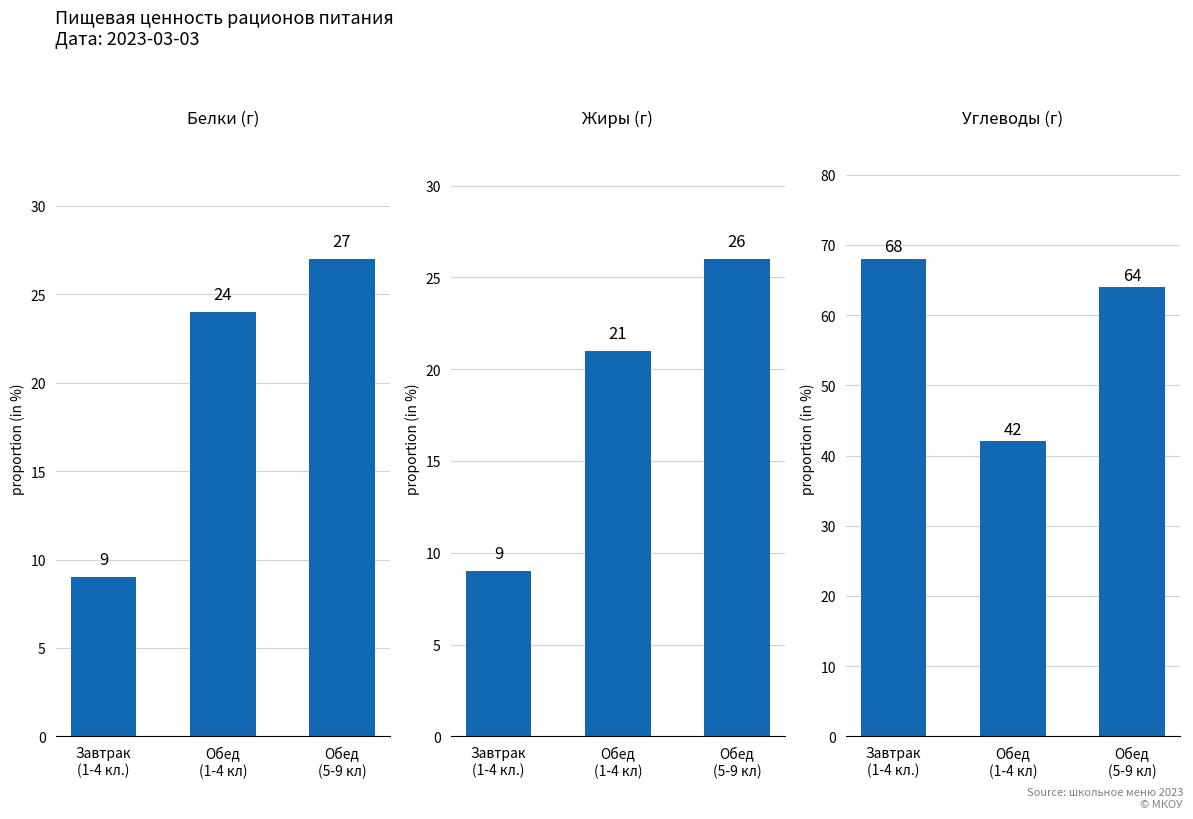

The Белки (г) series shows 8 at Обед
(5-9 кл). True or false?

False